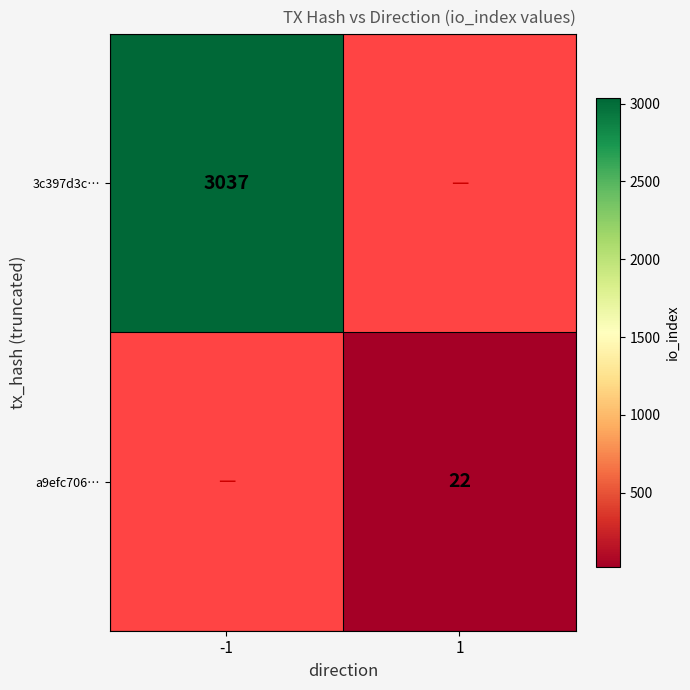

The 3c397d3c… series shows 3037 at -1. True or false?

True